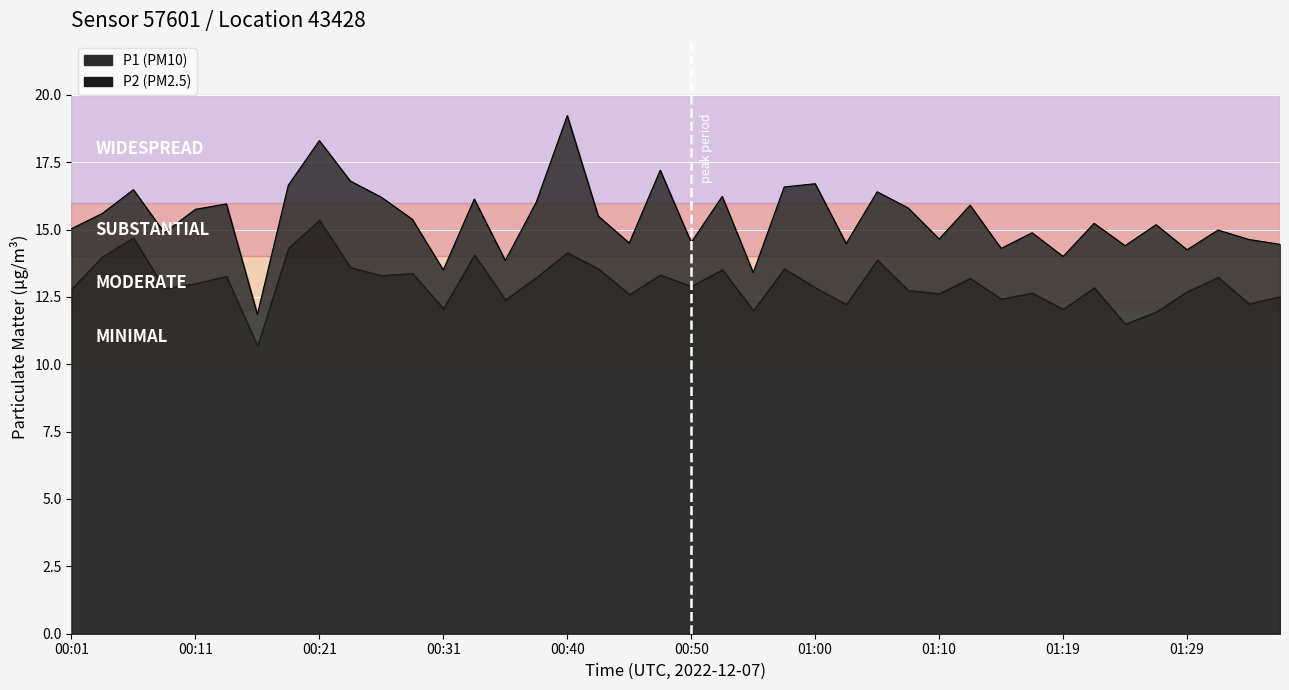

What is the minimum value shown in the chart?

11.8